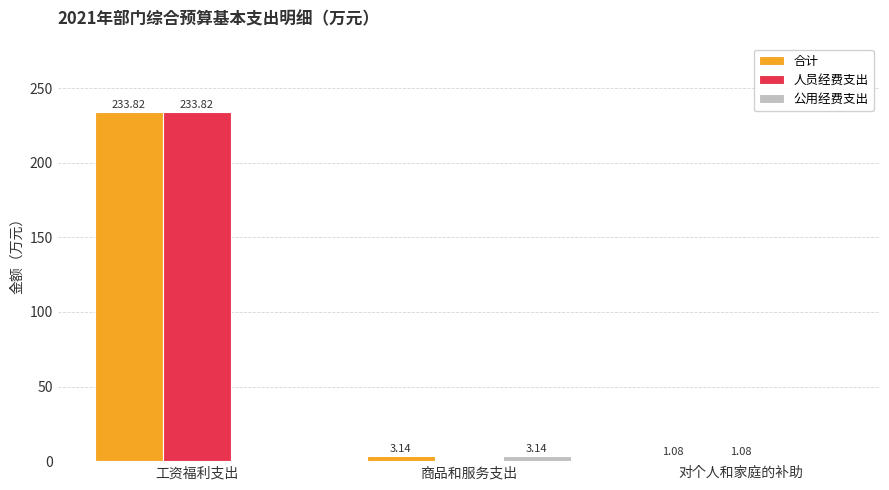

At which category is the sum across all series the highest?

工资福利支出